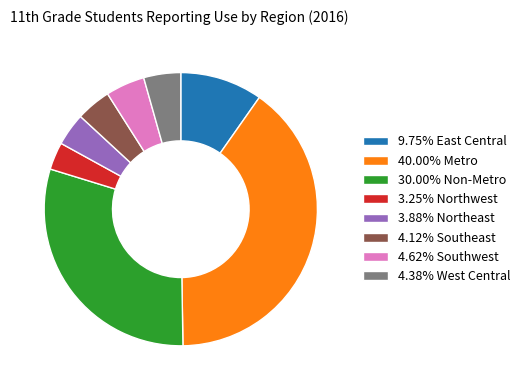

Combined, do 3.88% Northeast and 4.12% Southeast account for over 50%?

No